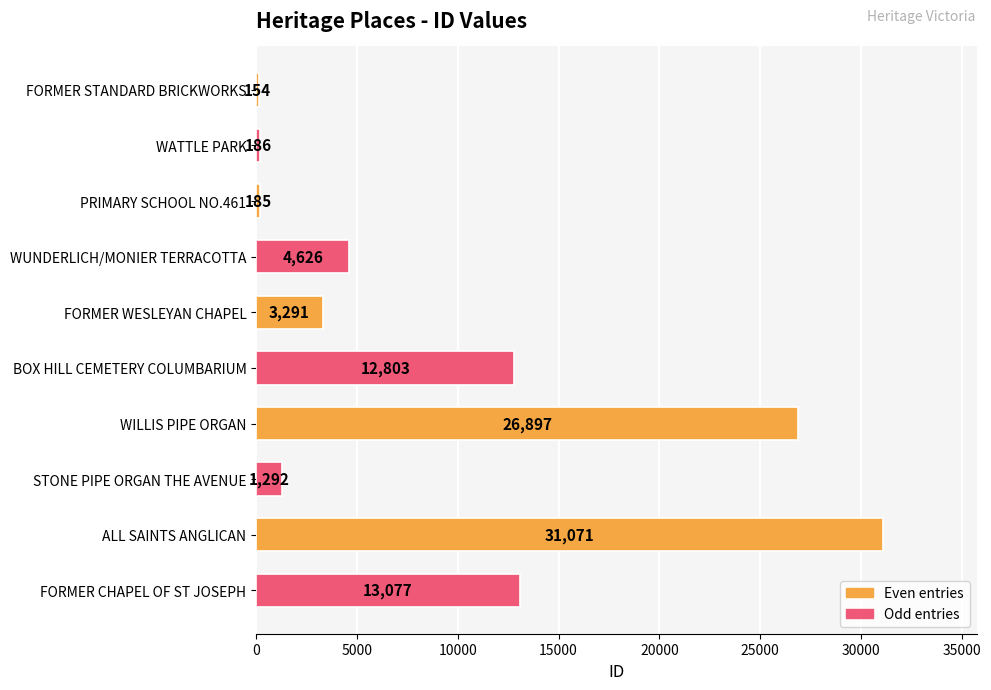

How many bars are there in total?

10